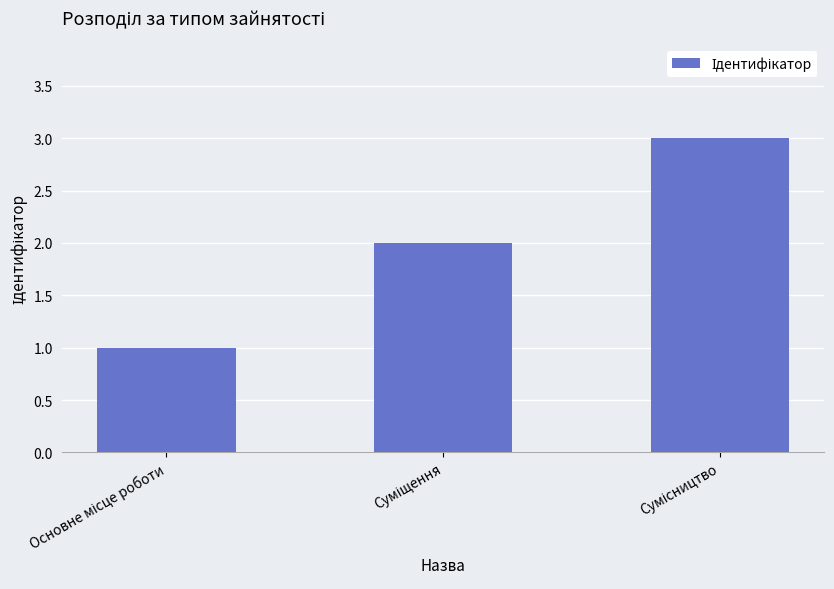

How many categories are shown in the chart?

3